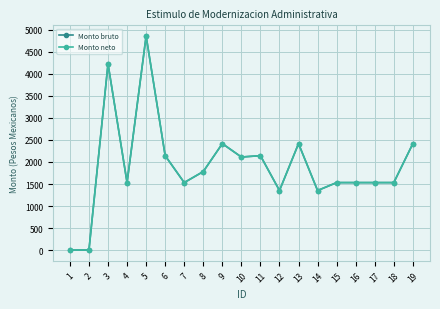

Is this an area chart (filled region under the line)?

No